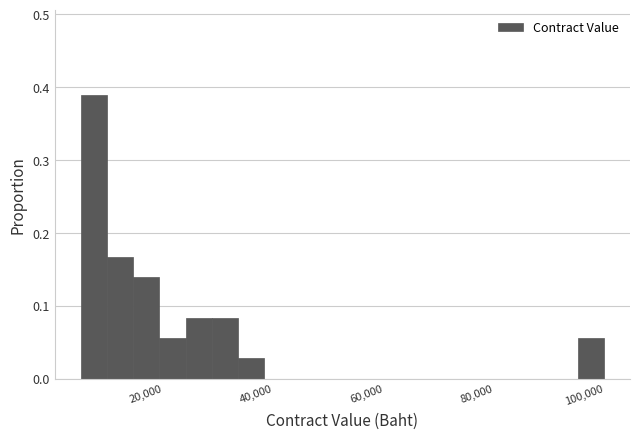

Read against the x-axis, roughly where is the centre of the tallest bar?

8000